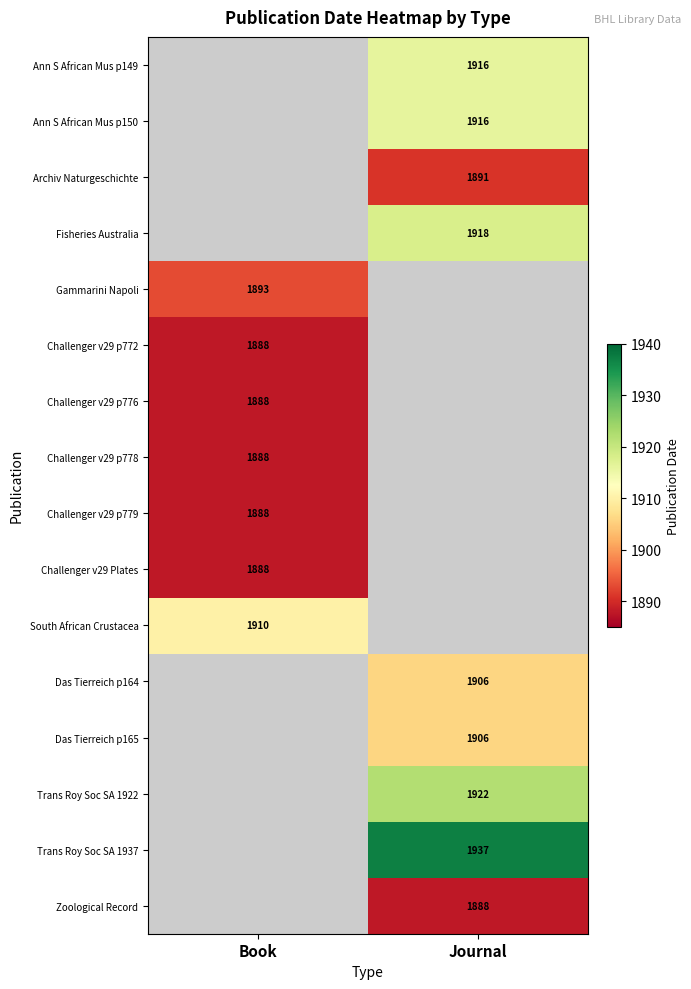

The value of Ann S African Mus p149 at Journal is 1916. True or false?

True